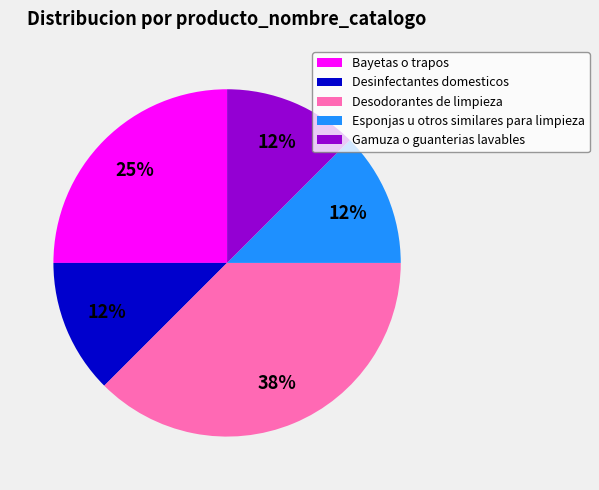

Does Desodorantes de limpieza represent more than half of the total?

No